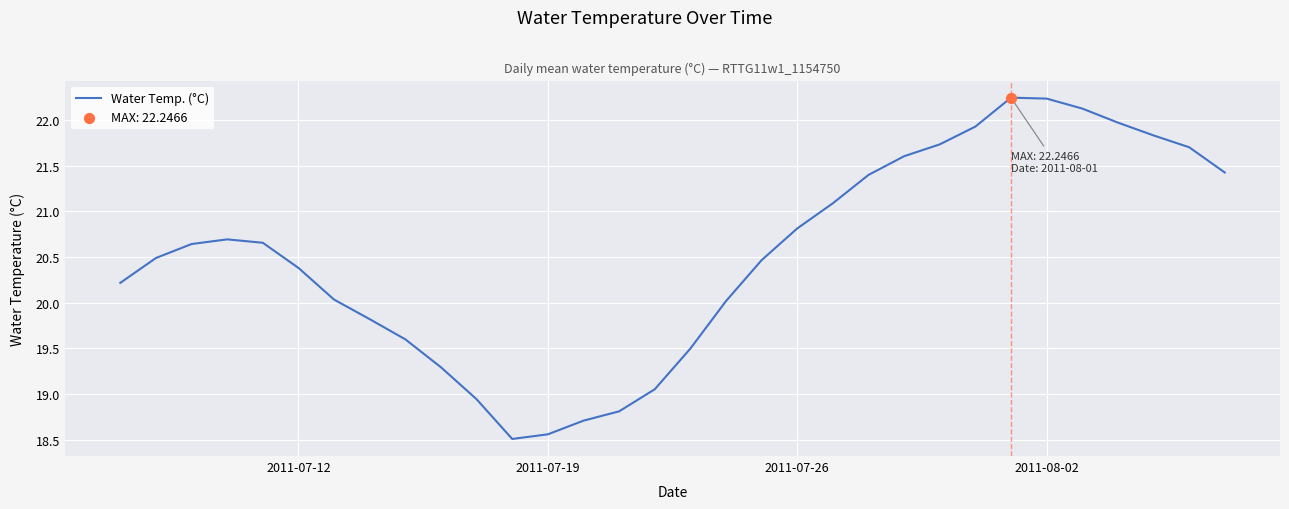

What is the difference between the maximum and minimum values?

3.7